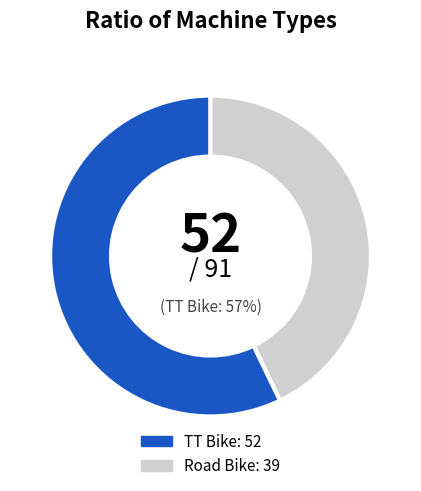

What is the largest slice in the pie chart?

TT Bike